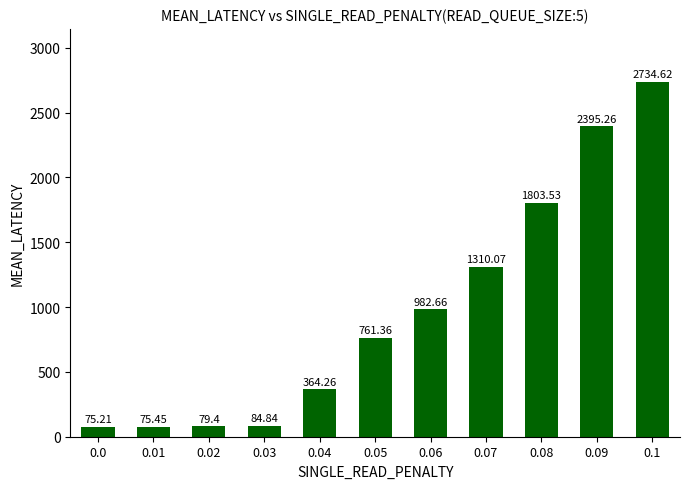

Reading left to right, transcribe all the data shown in this chart.

0.0=75.2	0.01=75.5	0.02=79.4	0.03=84.8	0.04=364.3	0.05=761.4	0.06=982.7	0.07=1310.1	0.08=1803.5	0.09=2395.3	0.1=2734.6